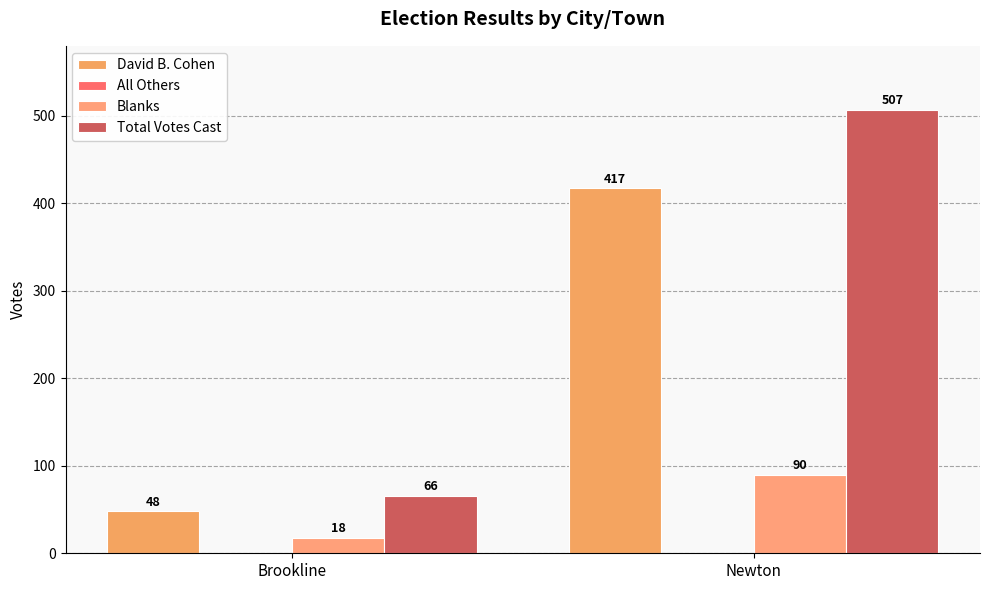

Read the Blanks value at Newton, to the nearest 10.

90